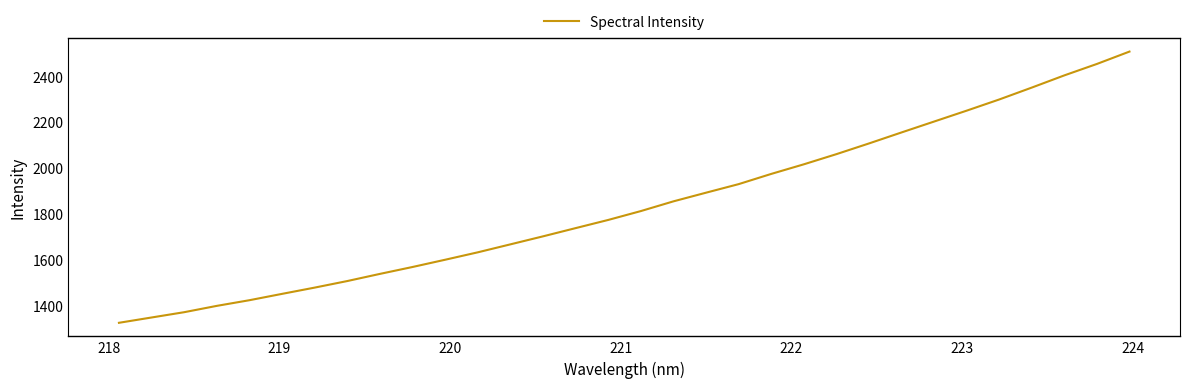

What is the minimum value shown in the chart?

1323.3